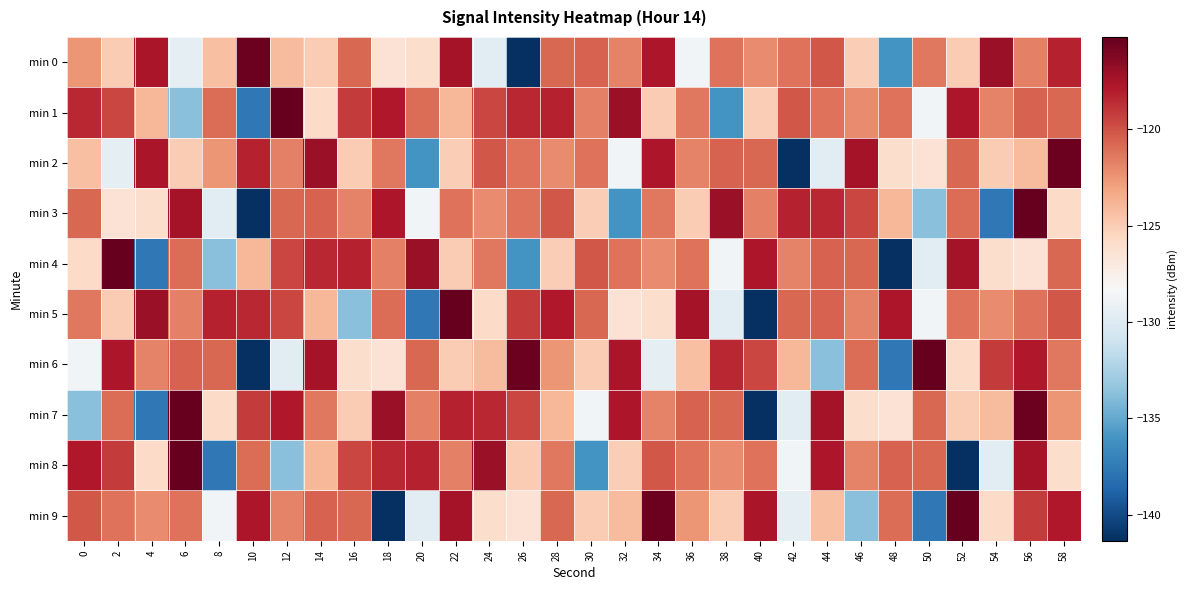

Reading right to left, extract all data points from this chart.

min 0: 58=-118.2	56=-121.7	54=-117.0	52=-124.9	50=-121.4	48=-136.1	46=-125.0	44=-120.2	42=-121.2	40=-122.1	38=-121.1	36=-128.6	34=-117.8	32=-121.8	30=-120.5	28=-120.7	26=-141.4	24=-129.7	22=-117.4	20=-126.0	18=-126.4	16=-120.8	14=-124.9	12=-124.1	10=-115.4	8=-124.4	6=-129.6	4=-117.6	2=-125.0	0=-122.5
min 1: 58=-120.7	56=-120.5	54=-121.8	52=-117.8	50=-128.6	48=-121.1	46=-122.1	44=-121.2	42=-120.2	40=-125.0	38=-136.1	36=-121.4	34=-124.9	32=-117.0	30=-121.7	28=-118.2	26=-118.4	24=-119.5	22=-123.9	20=-121.0	18=-117.9	16=-119.2	14=-125.7	12=-115.2	10=-137.6	8=-121.0	6=-133.8	4=-123.9	2=-119.5	0=-118.4
min 2: 58=-115.4	56=-124.1	54=-124.9	52=-120.8	50=-126.4	48=-126.0	46=-117.4	44=-129.7	42=-141.4	40=-120.7	38=-120.5	36=-121.8	34=-117.8	32=-128.6	30=-121.1	28=-122.1	26=-121.2	24=-120.2	22=-125.0	20=-136.1	18=-121.4	16=-124.9	14=-117.0	12=-121.7	10=-118.2	8=-122.5	6=-125.0	4=-117.6	2=-129.6	0=-124.4
min 3: 58=-125.7	56=-115.2	54=-137.6	52=-121.0	50=-133.8	48=-123.9	46=-119.5	44=-118.4	42=-118.2	40=-121.7	38=-117.0	36=-124.9	34=-121.4	32=-136.1	30=-125.0	28=-120.2	26=-121.2	24=-122.1	22=-121.1	20=-128.6	18=-117.8	16=-121.8	14=-120.5	12=-120.7	10=-141.4	8=-129.7	6=-117.4	4=-126.0	2=-126.4	0=-120.8
min 4: 58=-120.8	56=-126.4	54=-126.0	52=-117.4	50=-129.7	48=-141.4	46=-120.7	44=-120.5	42=-121.8	40=-117.8	38=-128.6	36=-121.1	34=-122.1	32=-121.2	30=-120.2	28=-125.0	26=-136.1	24=-121.4	22=-124.9	20=-117.0	18=-121.7	16=-118.2	14=-118.4	12=-119.5	10=-123.9	8=-133.8	6=-121.0	4=-137.6	2=-115.2	0=-125.7
min 5: 58=-120.2	56=-121.2	54=-122.1	52=-121.1	50=-128.6	48=-117.8	46=-121.8	44=-120.5	42=-120.7	40=-141.4	38=-129.7	36=-117.4	34=-126.0	32=-126.4	30=-120.8	28=-117.9	26=-119.2	24=-125.7	22=-115.2	20=-137.6	18=-121.0	16=-133.8	14=-123.9	12=-119.5	10=-118.4	8=-118.2	6=-121.7	4=-117.0	2=-124.9	0=-121.4
min 6: 58=-121.4	56=-117.9	54=-119.2	52=-125.7	50=-115.2	48=-137.6	46=-121.0	44=-133.8	42=-123.9	40=-119.5	38=-118.4	36=-124.4	34=-129.6	32=-117.6	30=-125.0	28=-122.5	26=-115.4	24=-124.1	22=-124.9	20=-120.8	18=-126.4	16=-126.0	14=-117.4	12=-129.7	10=-141.4	8=-120.7	6=-120.5	4=-121.8	2=-117.8	0=-128.6
min 7: 58=-122.5	56=-115.4	54=-124.1	52=-124.9	50=-120.8	48=-126.4	46=-126.0	44=-117.4	42=-129.7	40=-141.4	38=-120.7	36=-120.5	34=-121.8	32=-117.8	30=-128.6	28=-123.9	26=-119.5	24=-118.4	22=-118.2	20=-121.7	18=-117.0	16=-124.9	14=-121.4	12=-117.9	10=-119.2	8=-125.7	6=-115.2	4=-137.6	2=-121.0	0=-133.8
min 8: 58=-126.0	56=-117.4	54=-129.7	52=-141.4	50=-120.7	48=-120.5	46=-121.8	44=-117.8	42=-128.6	40=-121.1	38=-122.1	36=-121.2	34=-120.2	32=-125.0	30=-136.1	28=-121.4	26=-124.9	24=-117.0	22=-121.7	20=-118.2	18=-118.4	16=-119.5	14=-123.9	12=-133.8	10=-121.0	8=-137.6	6=-115.2	4=-125.7	2=-119.2	0=-117.9
min 9: 58=-117.9	56=-119.2	54=-125.7	52=-115.2	50=-137.6	48=-121.0	46=-133.8	44=-124.4	42=-129.6	40=-117.6	38=-125.0	36=-122.5	34=-115.4	32=-124.1	30=-124.9	28=-120.8	26=-126.4	24=-126.0	22=-117.4	20=-129.7	18=-141.4	16=-120.7	14=-120.5	12=-121.8	10=-117.8	8=-128.6	6=-121.1	4=-122.1	2=-121.2	0=-120.2